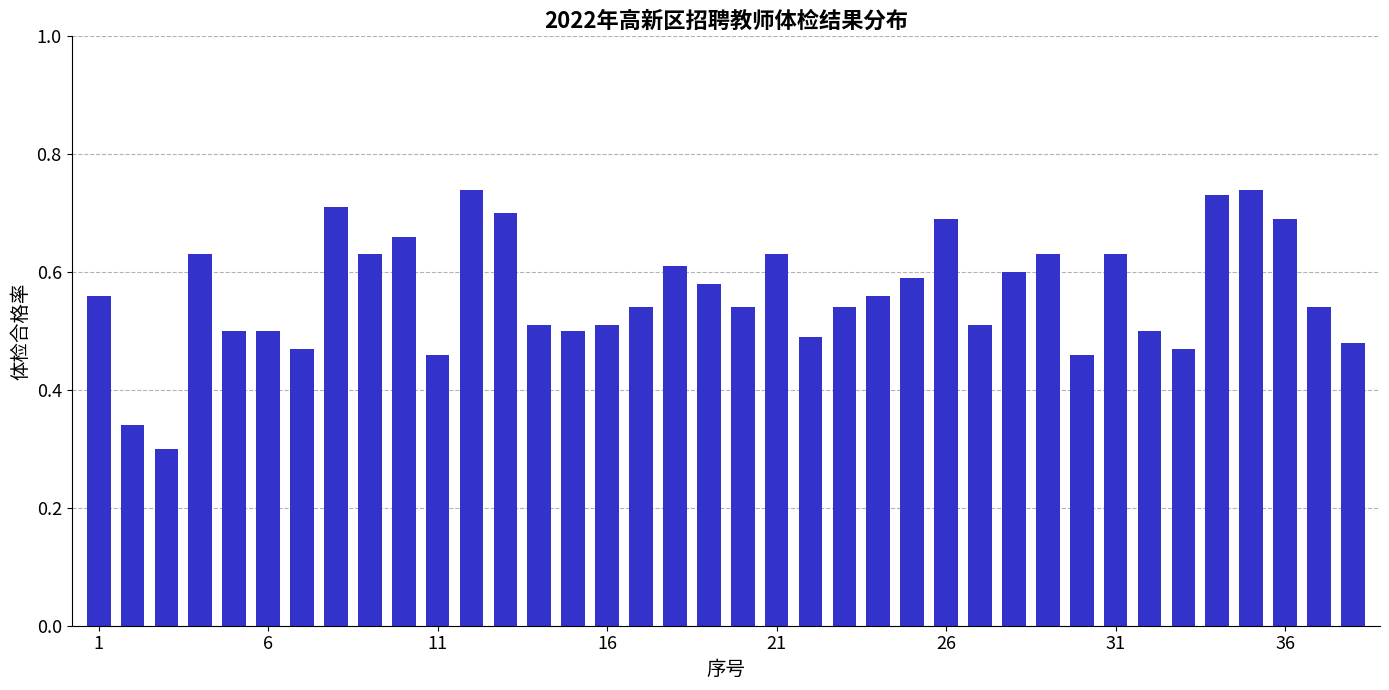

What is the sum of all values?

21.5